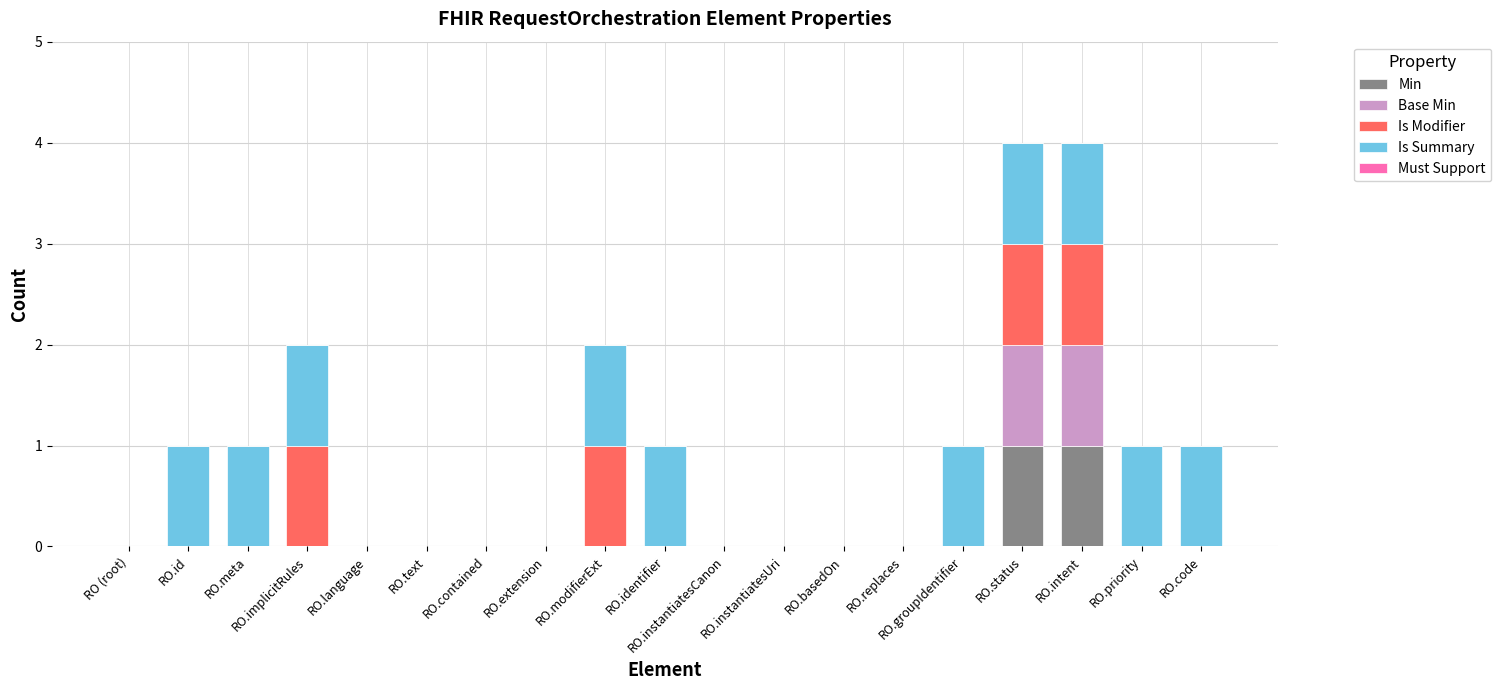

The Min series shows 1 at RO.id. True or false?

False